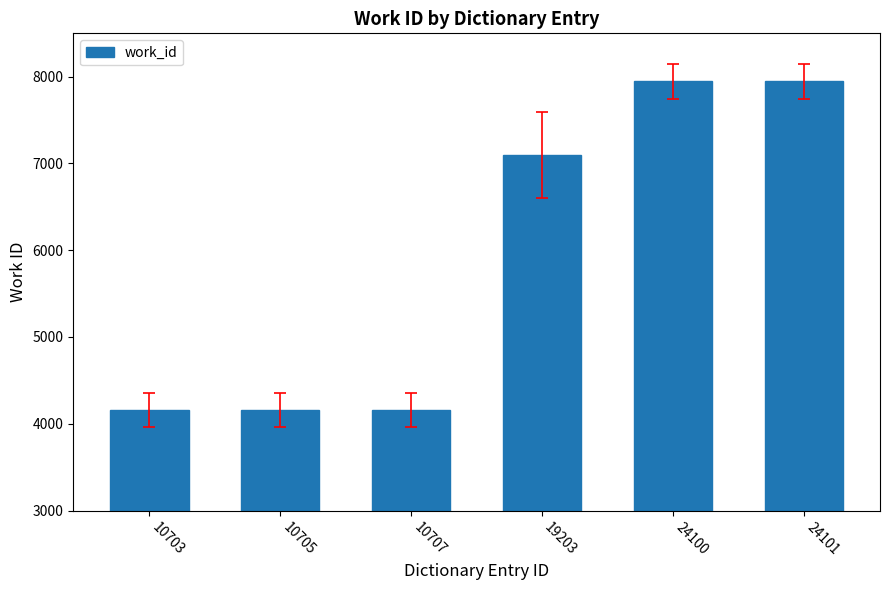

Reading right to left, what are all the values shown in this chart?

24101=7946	24100=7946	19203=7099	10707=4157	10705=4157	10703=4157